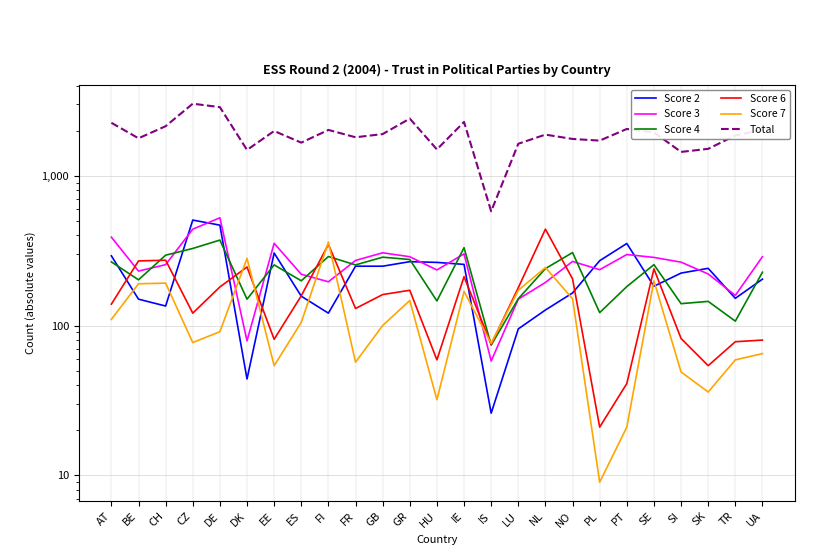

What position from the left is PT?

20